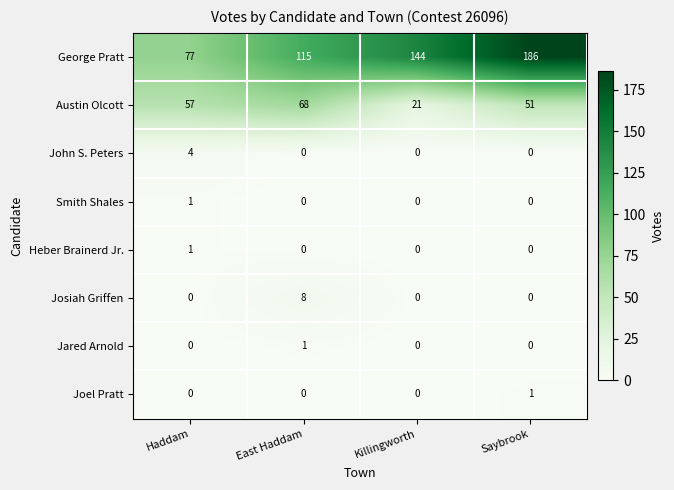

Which series has the widest spread of values?

George Pratt